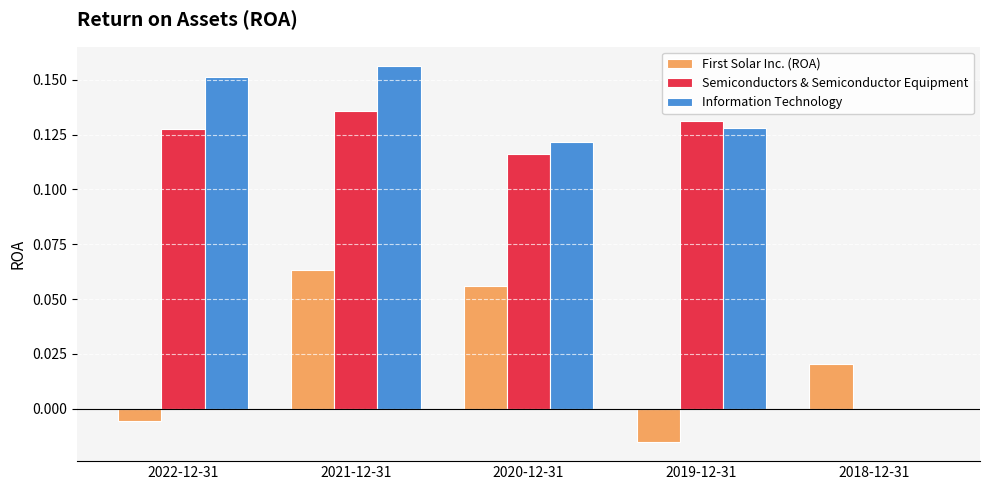

The value of Information Technology at 2021-12-31 is 0.1. True or false?

False